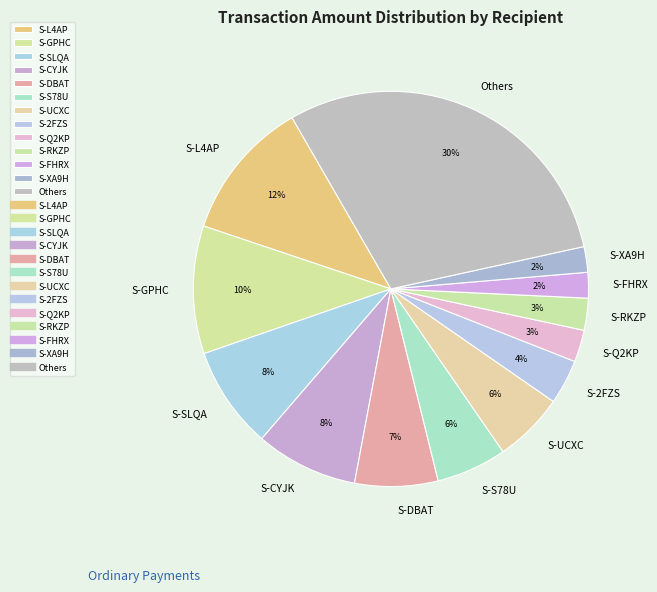

What is the largest slice in the pie chart?

Others